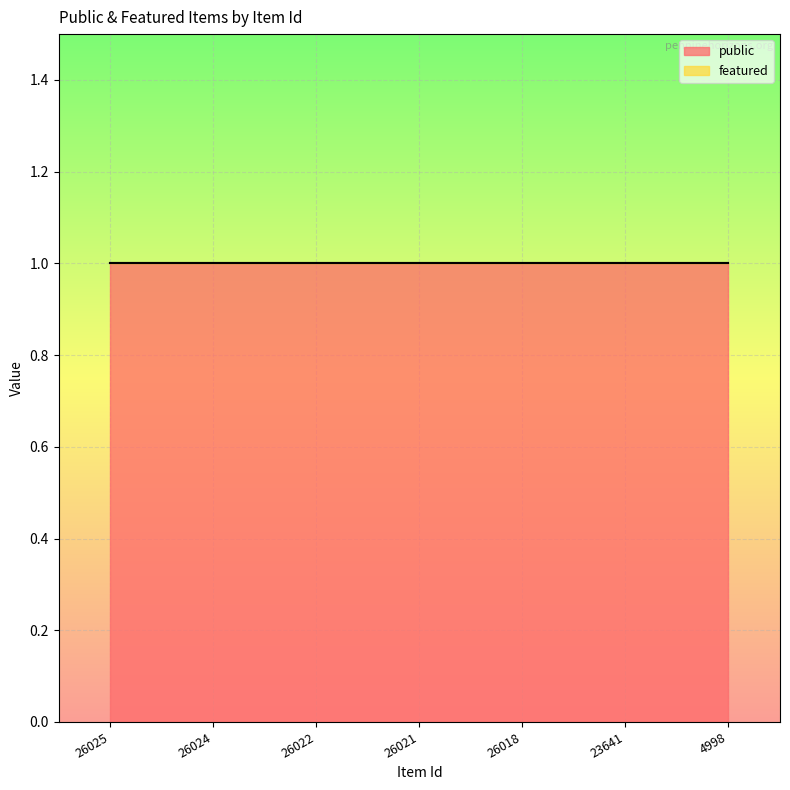

Reading left to right, list all the values displayed in this chart.

public: 26025=1	26024=1	26022=1	26021=1	26018=1	23641=1	4998=1
featured: 26025=0	26024=0	26022=0	26021=0	26018=0	23641=0	4998=0